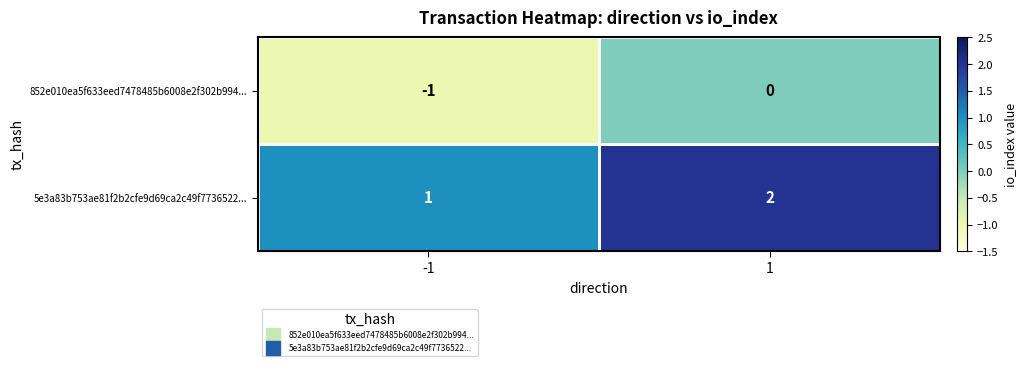

Rank the series by their maximum value, from highest to lowest.

5e3a83b753ae81f2b2cfe9d69ca2c49f7736522..., 852e010ea5f633eed7478485b6008e2f302b994...